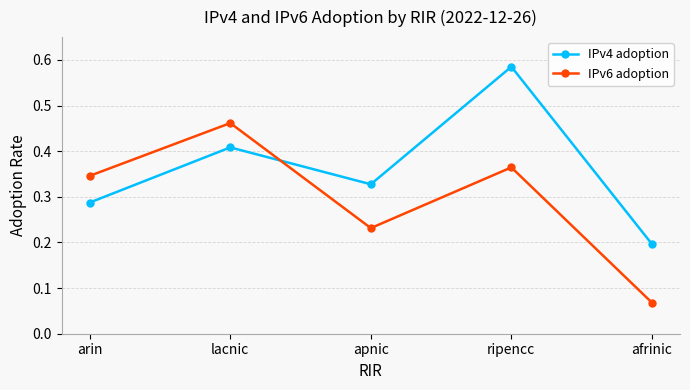

True or false: IPv4 adoption and IPv6 adoption intersect in this chart.

True